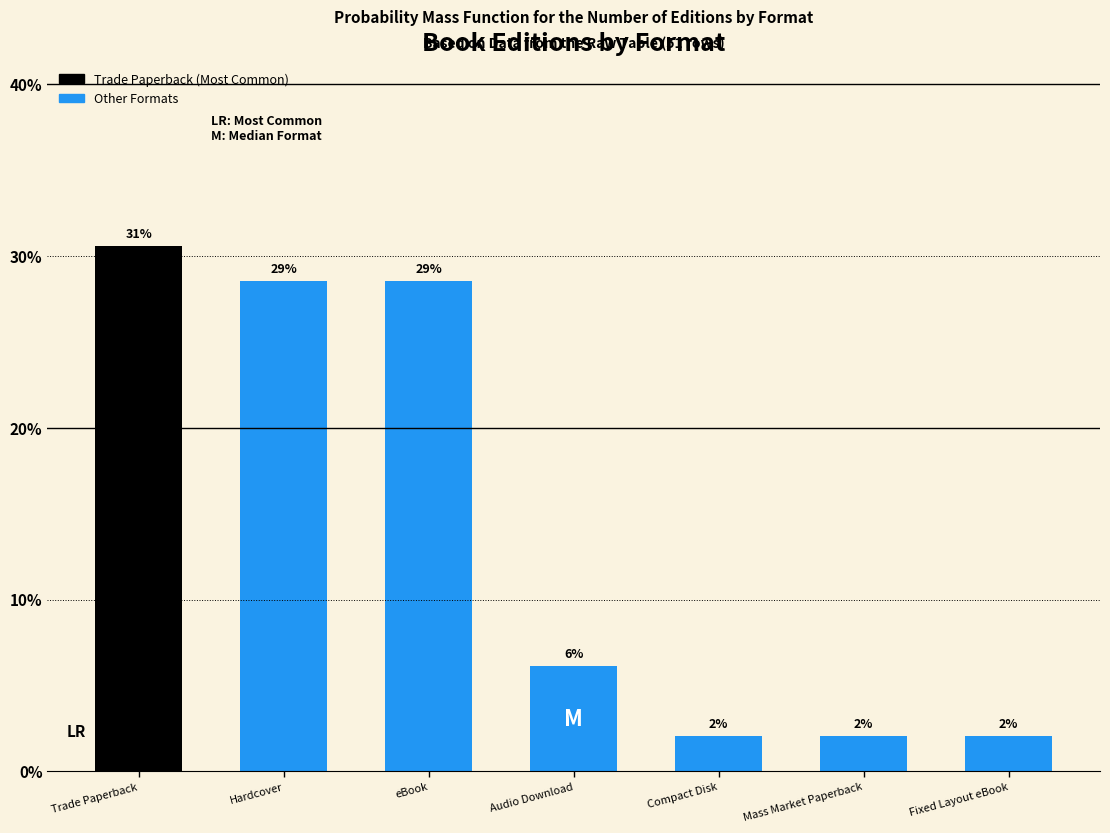

Does the chart contain any negative values?

No